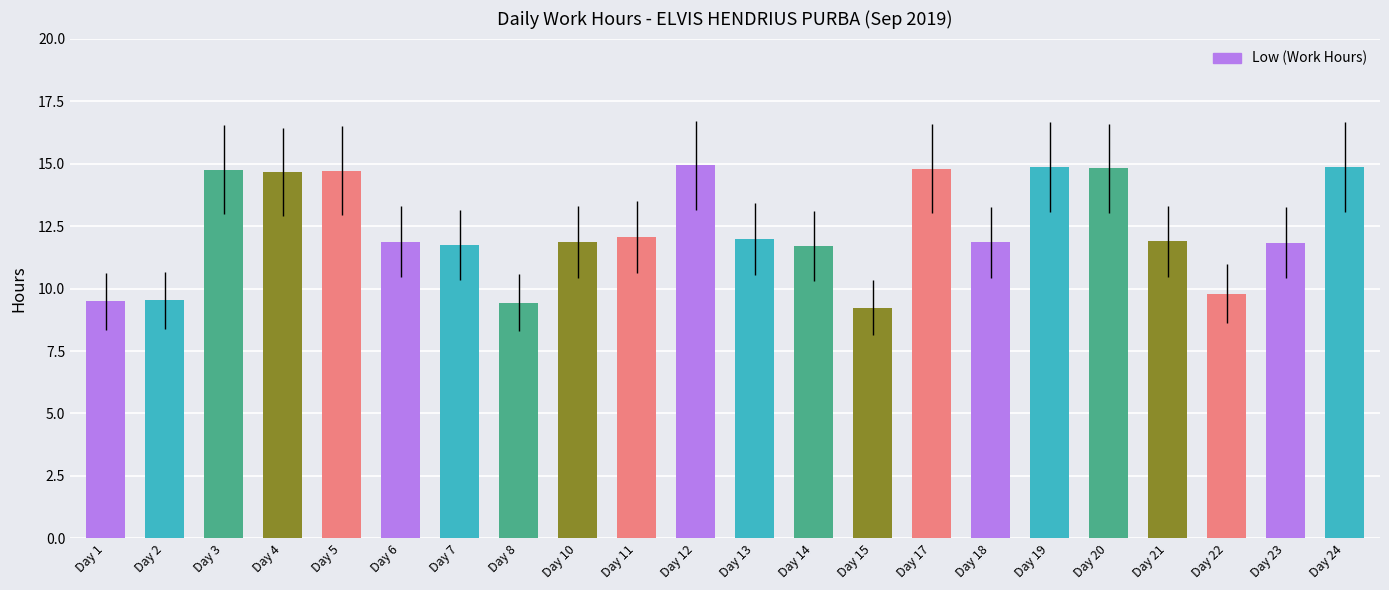

What is the value of the 22nd bar from the left?

14.9